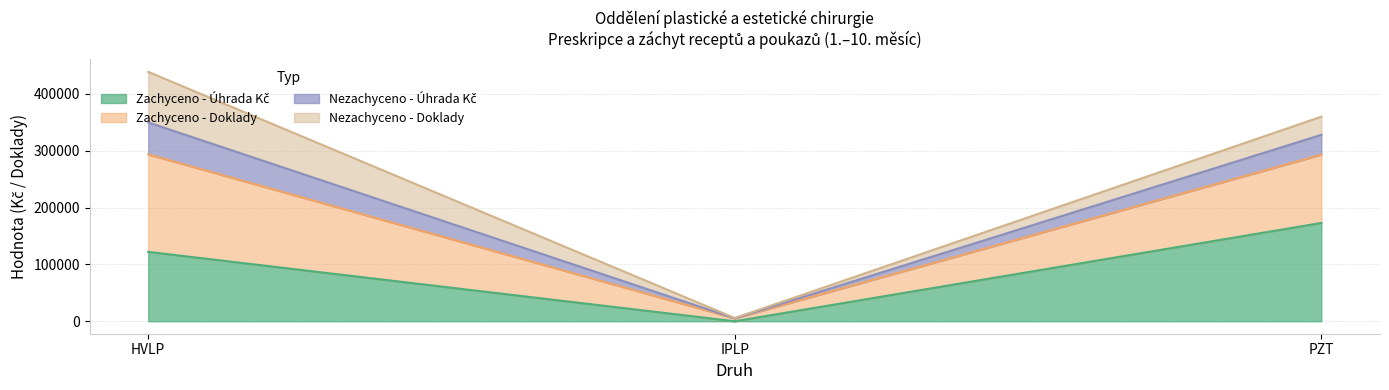

Count the number of categories in the chart.

3